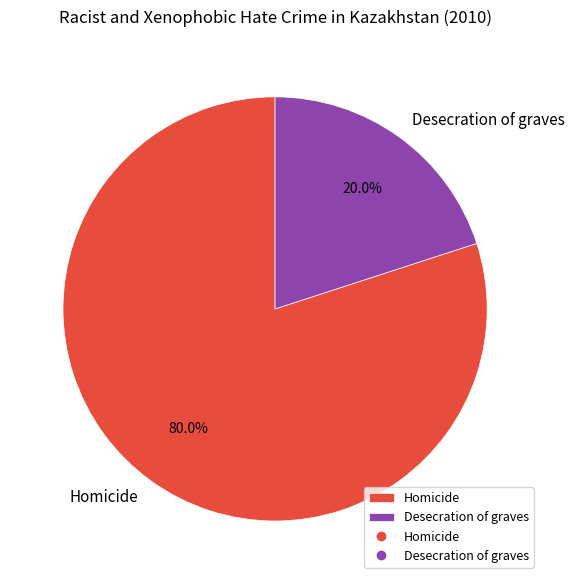

To the nearest percent, what is the difference between the Homicide and Desecration of graves slice percentages?

60%